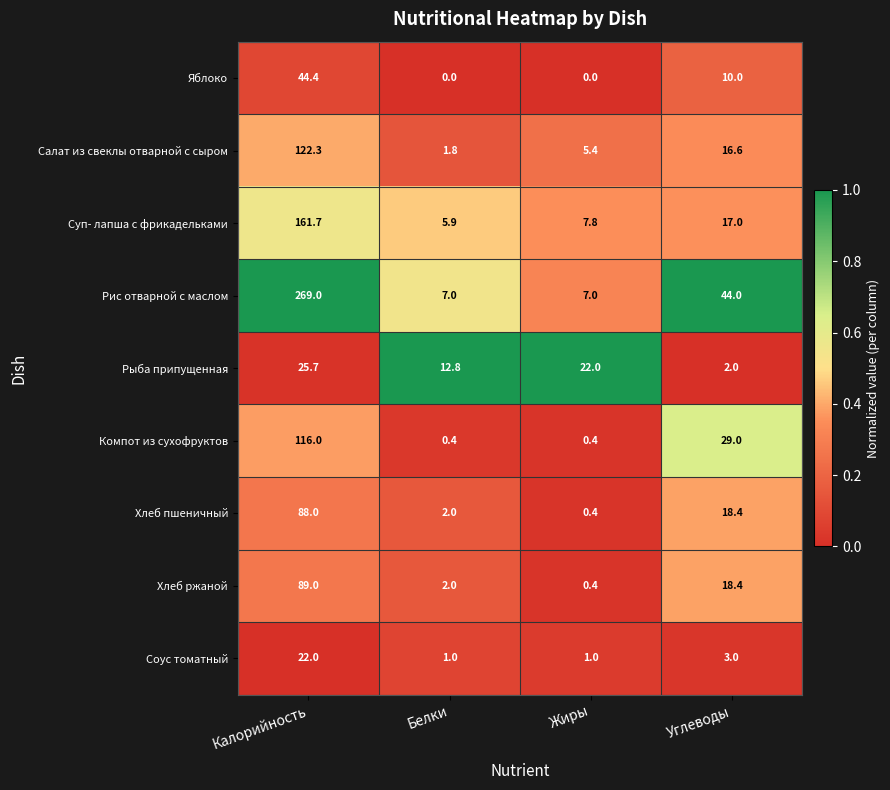

What is the difference between the highest and lowest values at Белки?

12.8